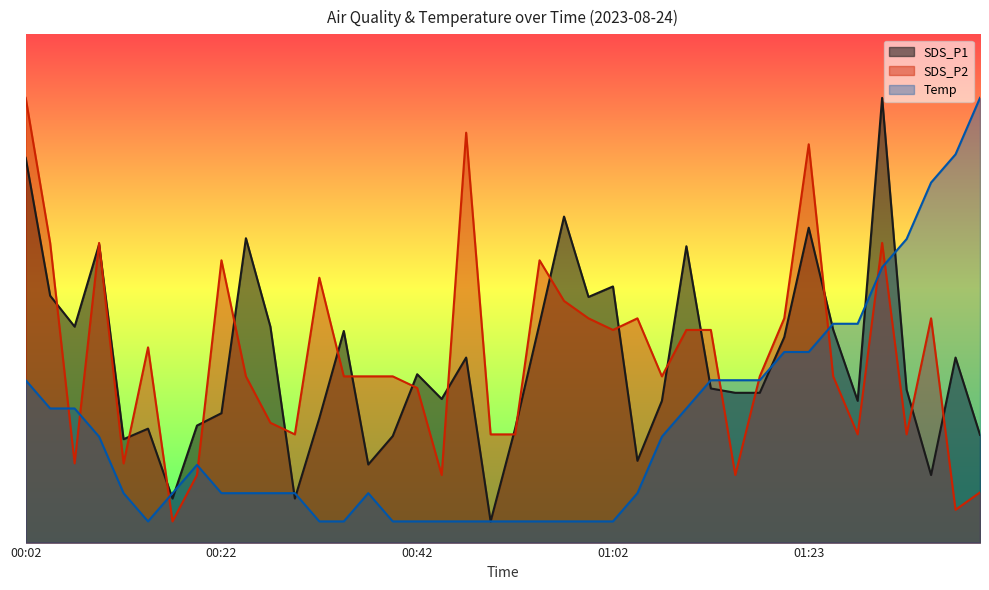

True or false: Temp has more than 0 interior local peaks.

True